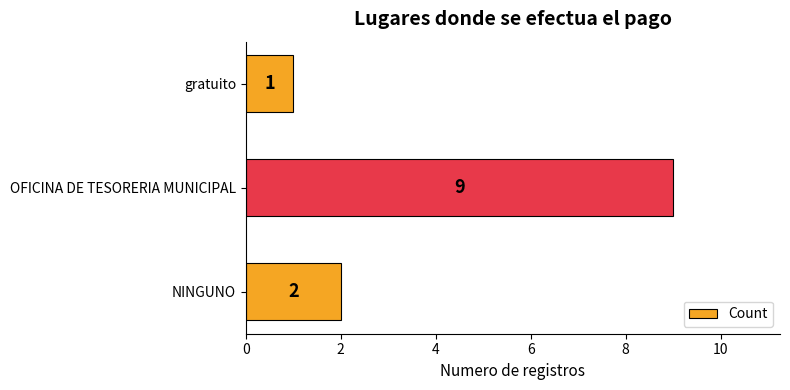

How many values are below 2?

1